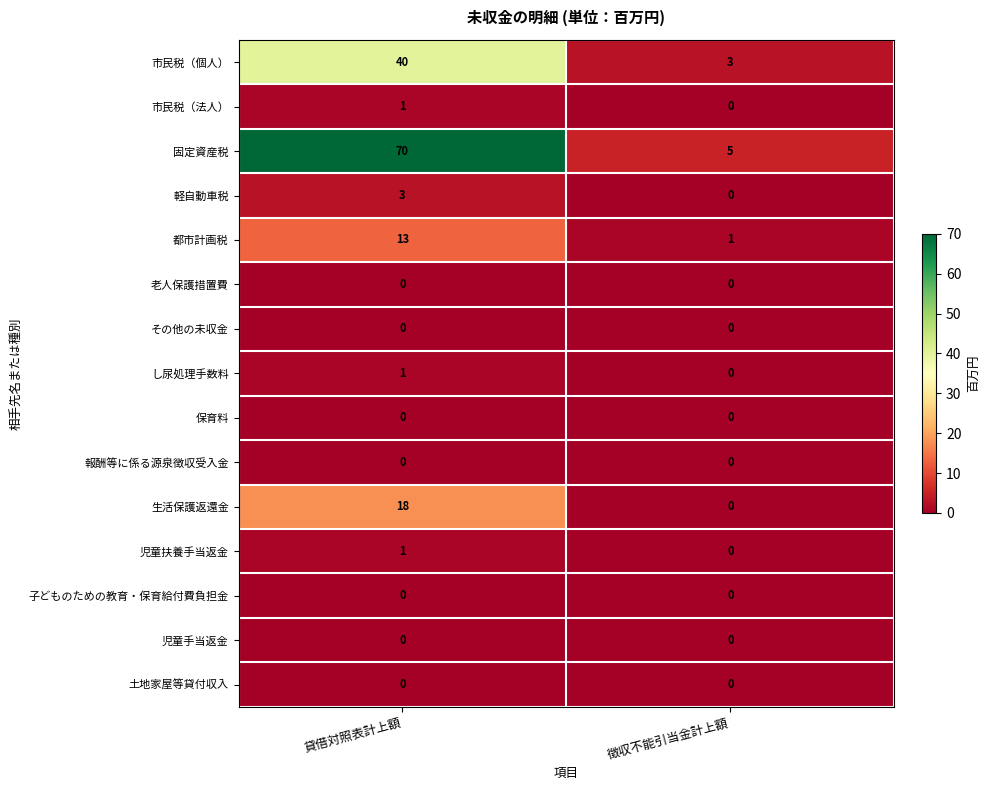

What is the sum of the 軽自動車税 values at 貸借対照表計上額 and 徴収不能引当金計上額?

3